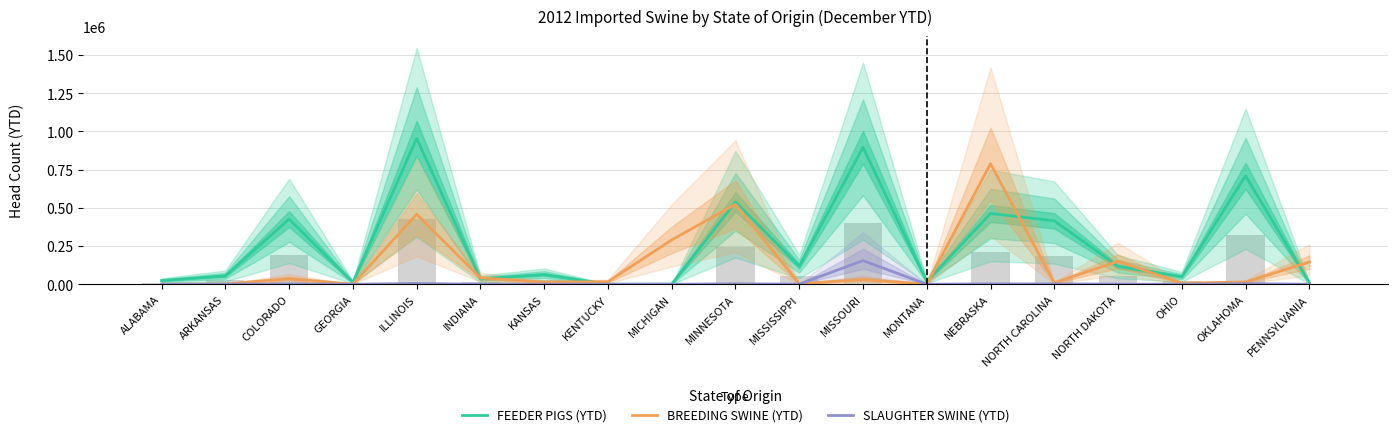

What is the total value across all series at MISSOURI?

1081089.4